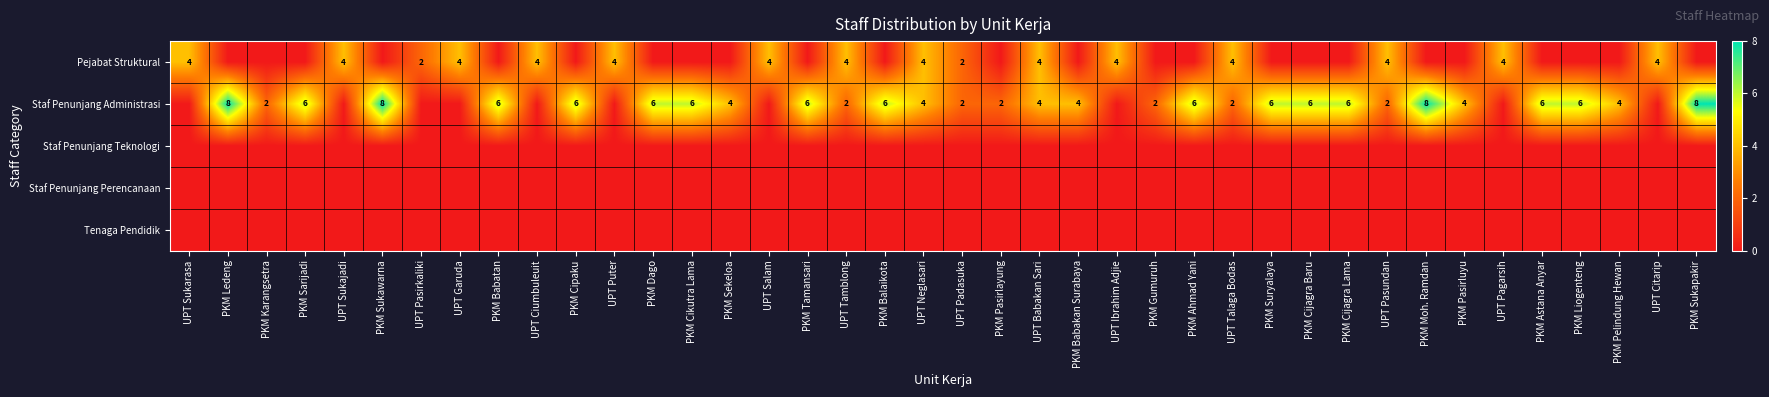

Is it true that Staf Penunjang Administrasi equals 12 at PKM Sukapakir?

False